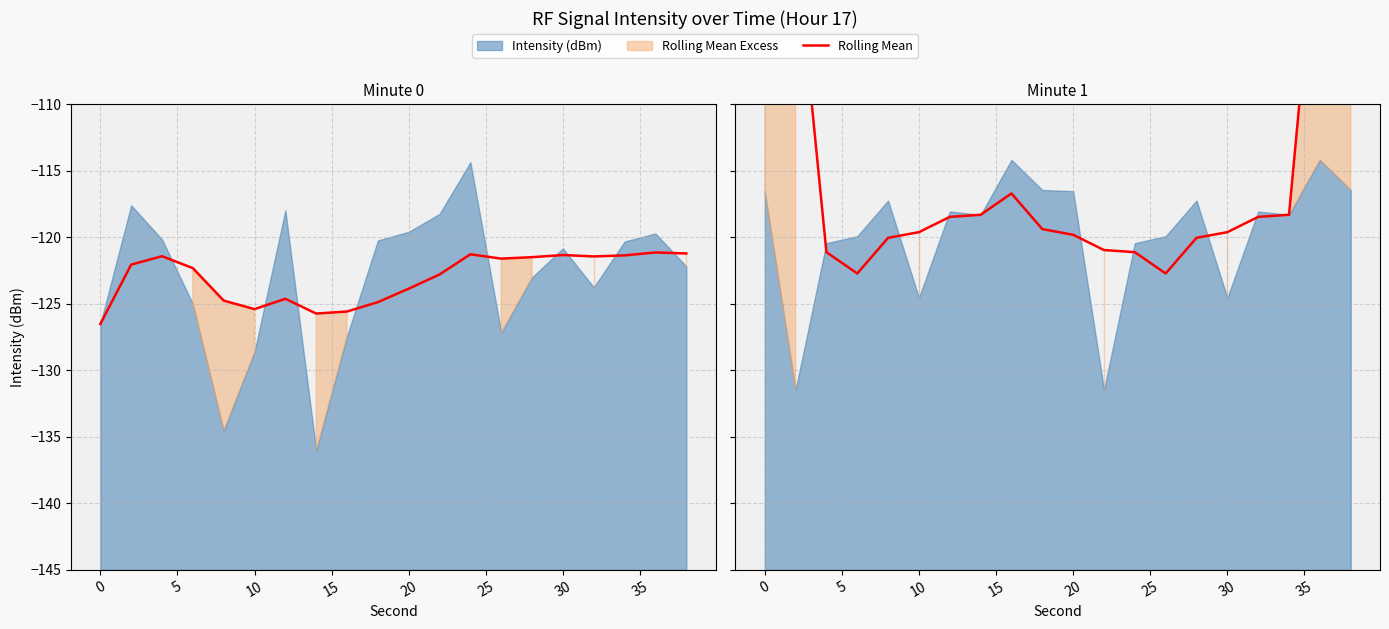

What is the change in value from 5 to 11?

+0.2